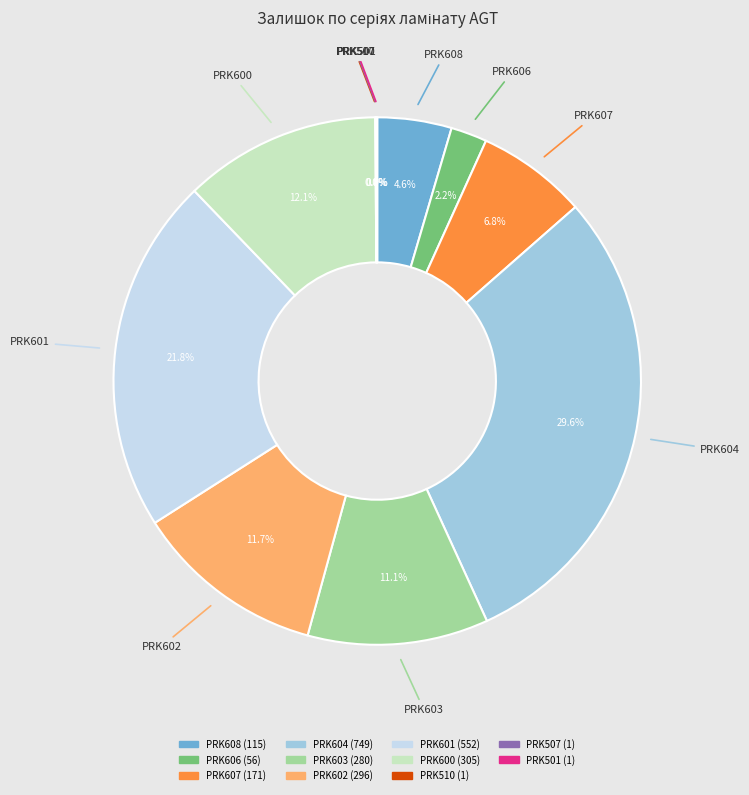

Which category has the biggest portion of the pie?

PRK604